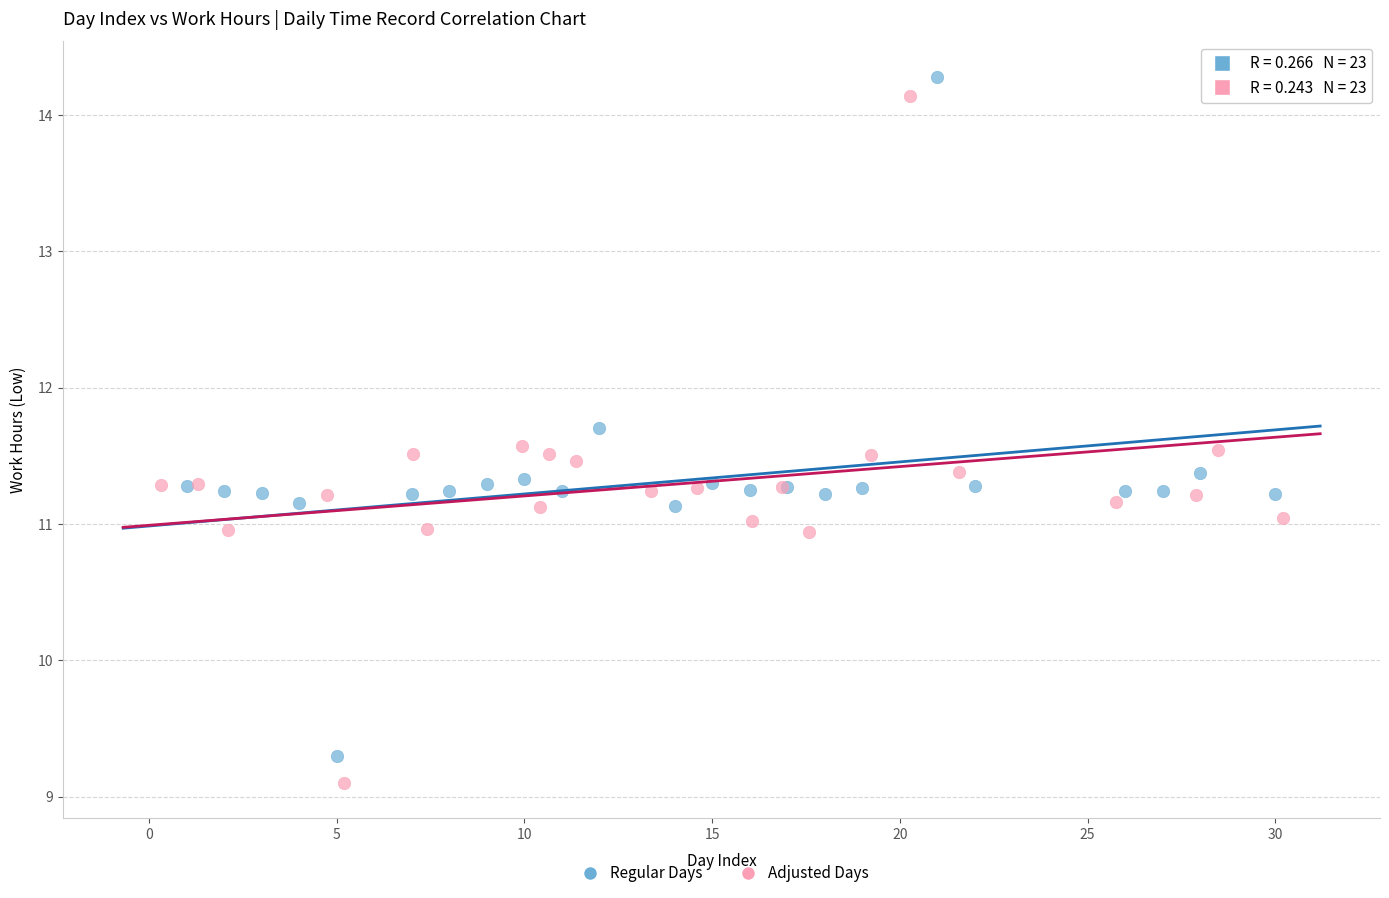

What are all the series names shown in the legend?

Regular Days, Adjusted Days